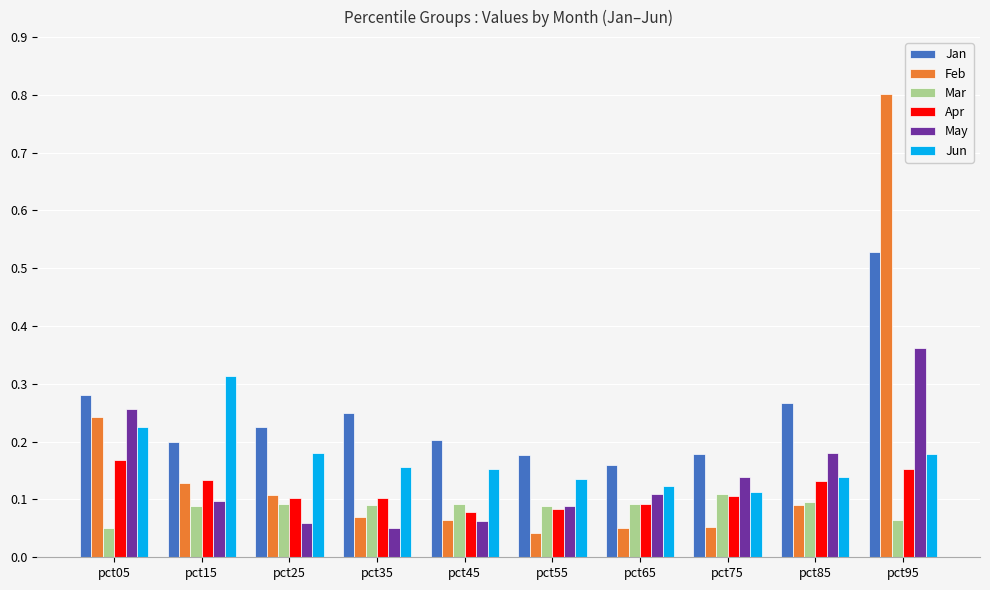

Rank the series by their maximum value, from highest to lowest.

Feb, Jan, May, Jun, Apr, Mar